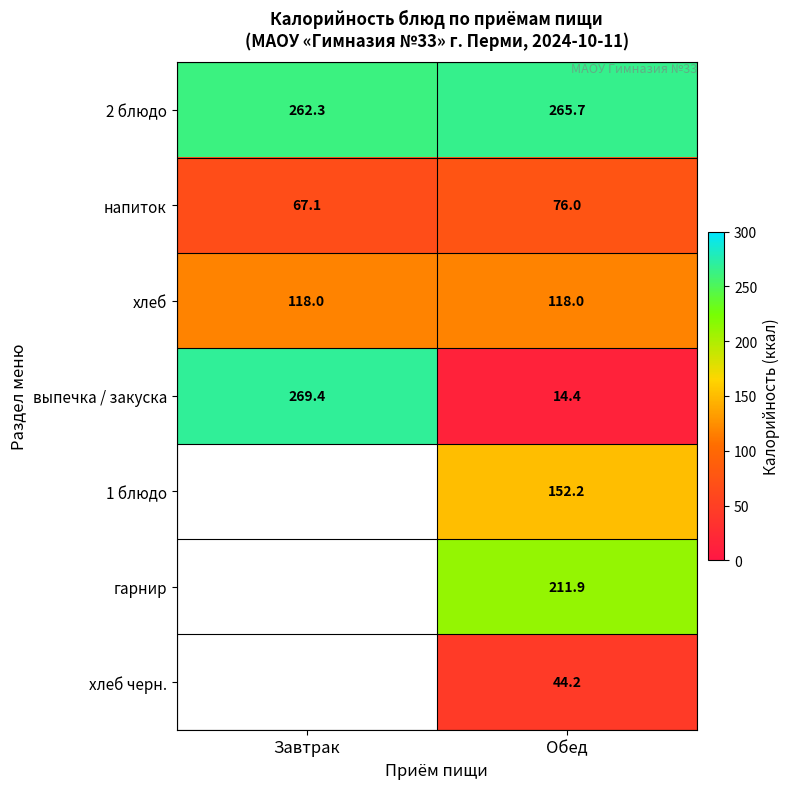

At which category does the chart reach its peak across all series?

Завтрак